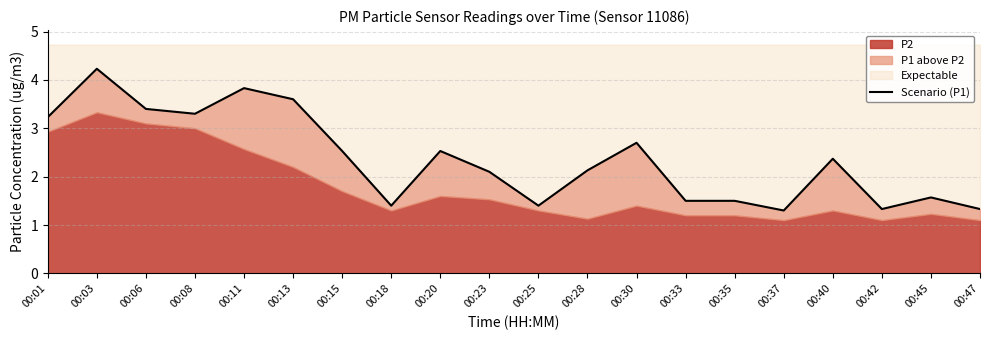

How many interior local peaks (higher than both neighbors) does the data have?

6